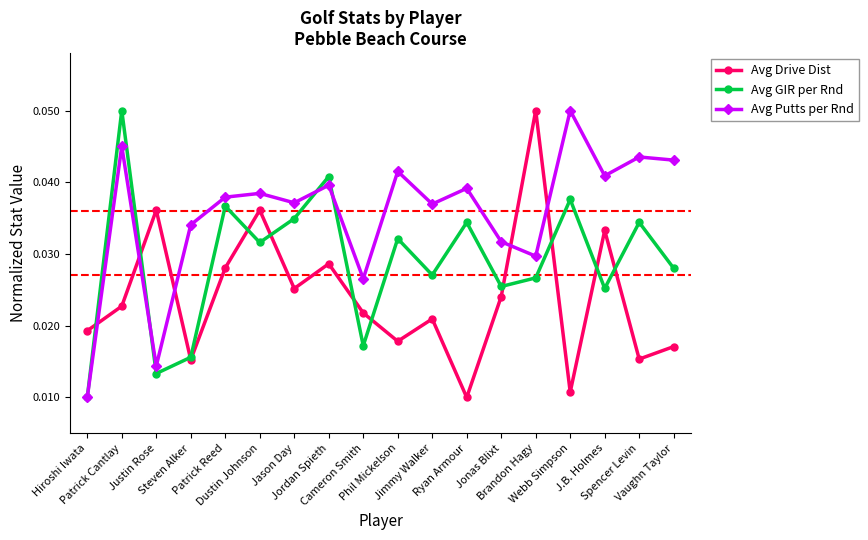

How many Avg Putts per Rnd values are between 0 and 1?

18